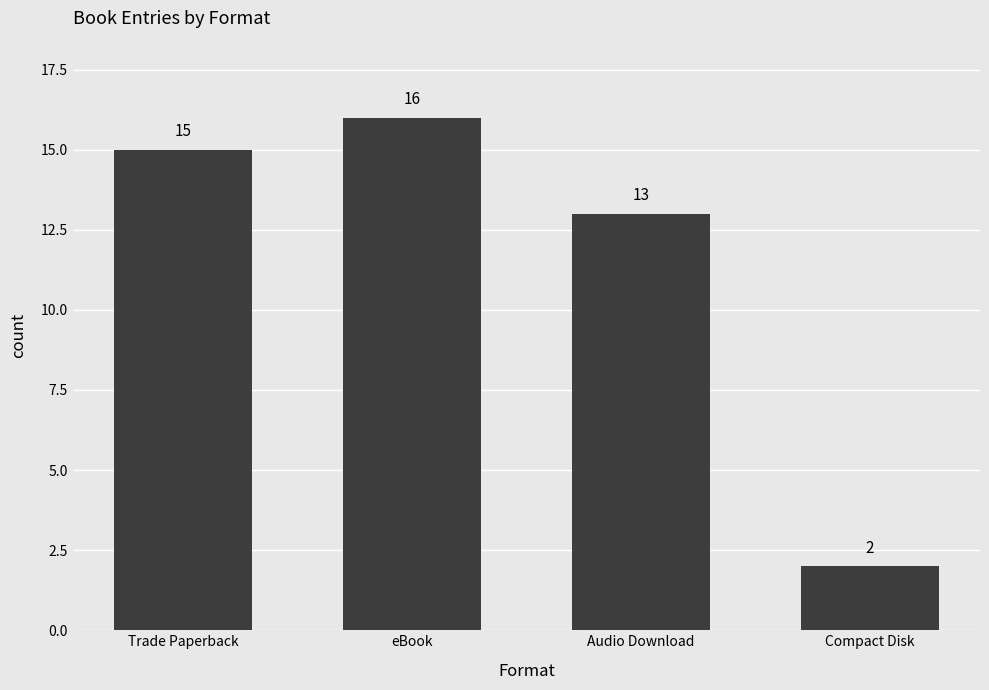

How many bars are there in total?

4